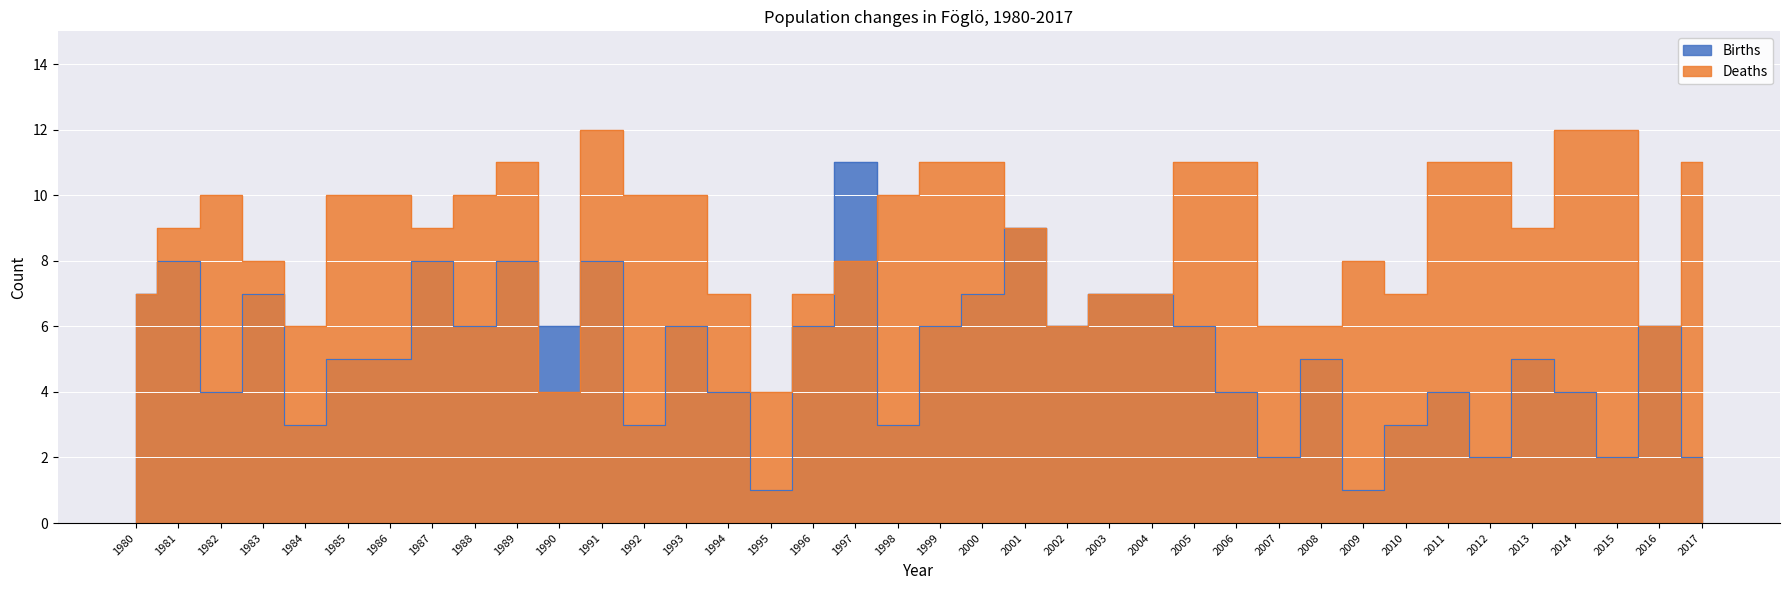

What is the average value of the Deaths series?

9